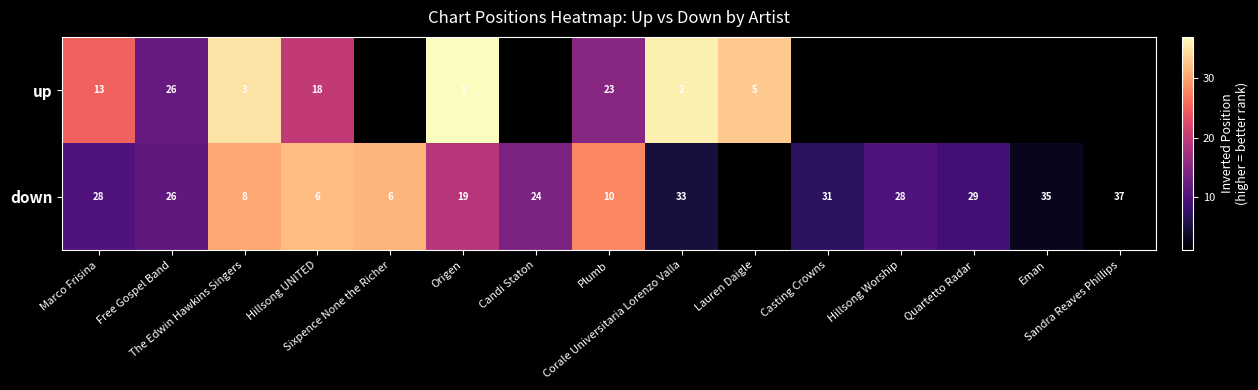

Which label corresponds to the smallest value in the chart?

Sandra Reaves Phillips